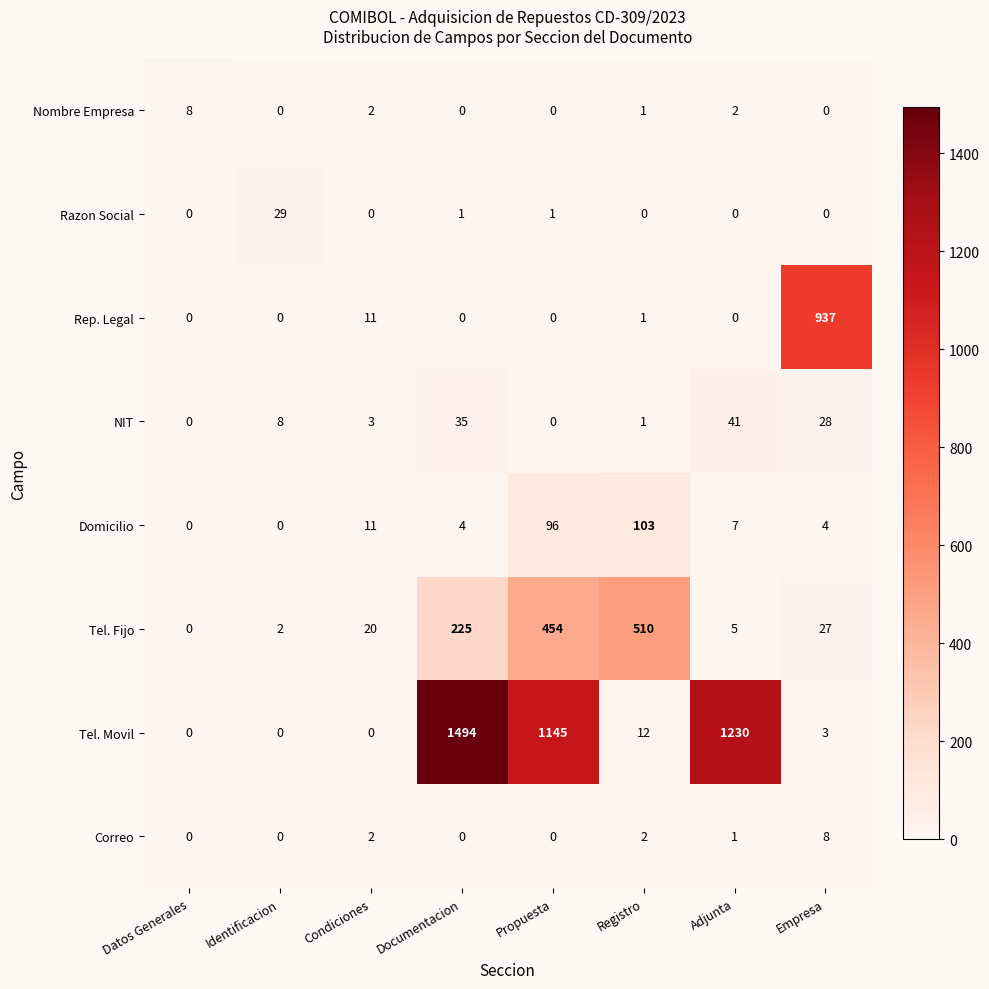

Count the number of categories in the chart.

8